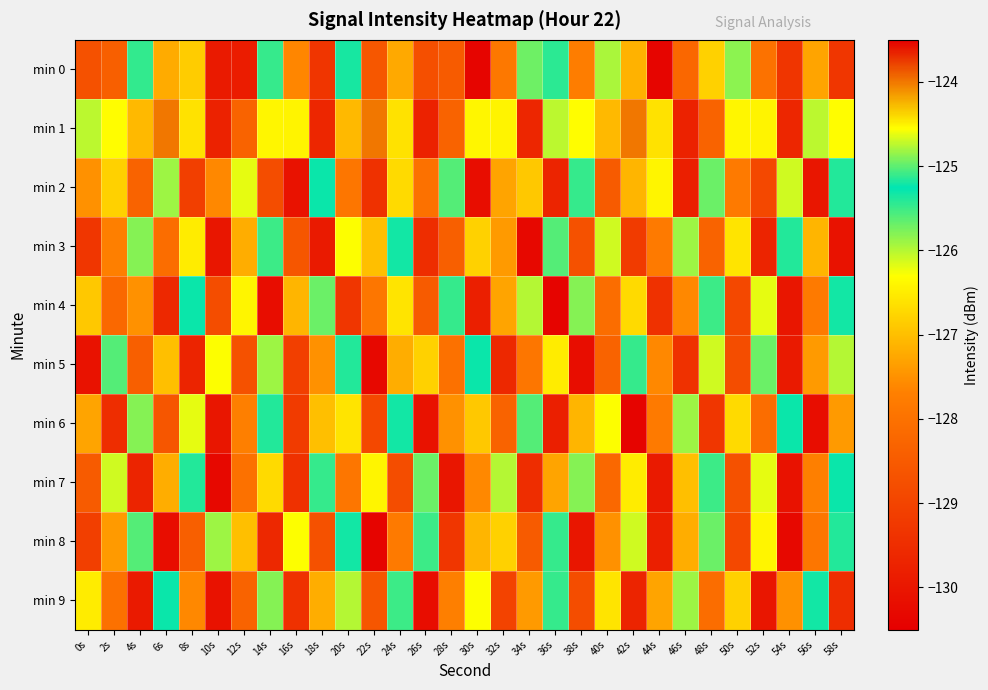

How many distinct data groups are displayed?

10